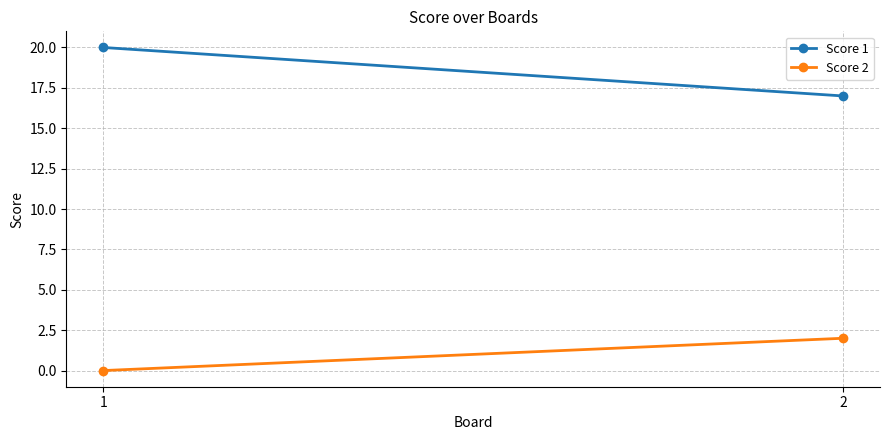

Count the number of data series in this chart.

2